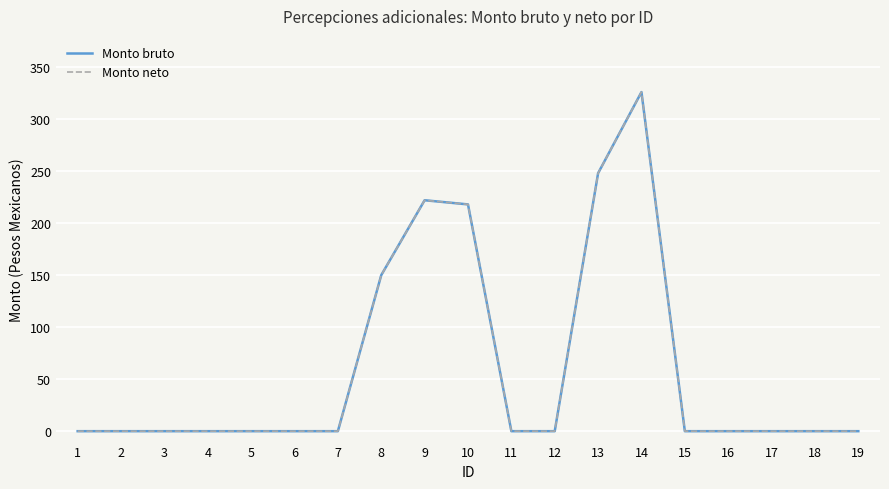

Does the chart have visible grid lines?

Yes